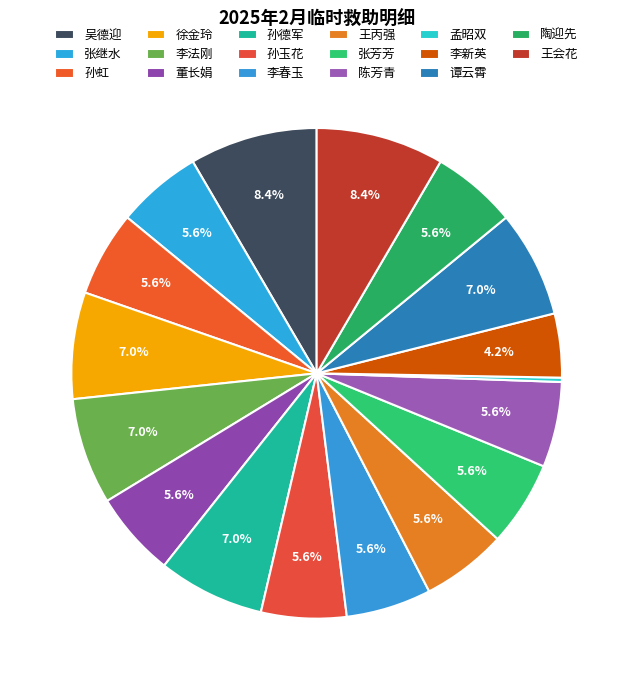

How many slices are in this pie chart?

17